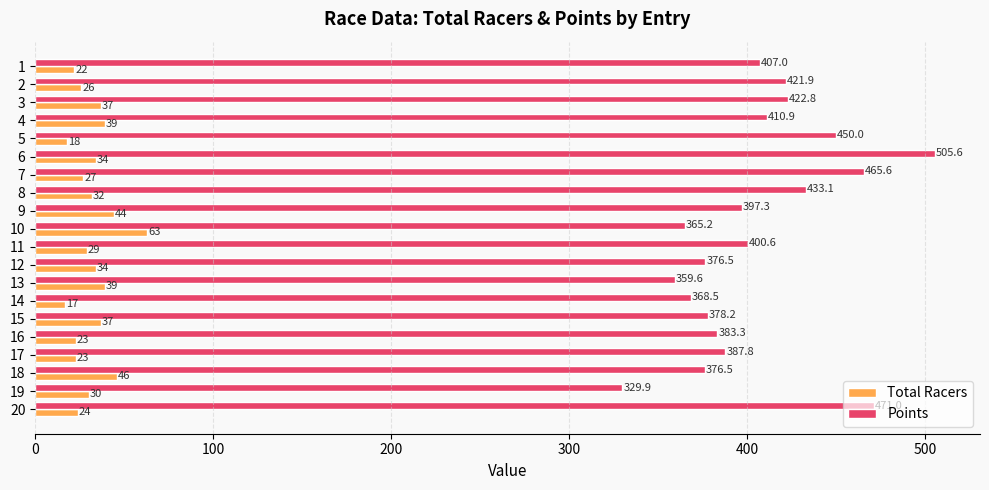

Read the Total Racers value at 2.

26.0